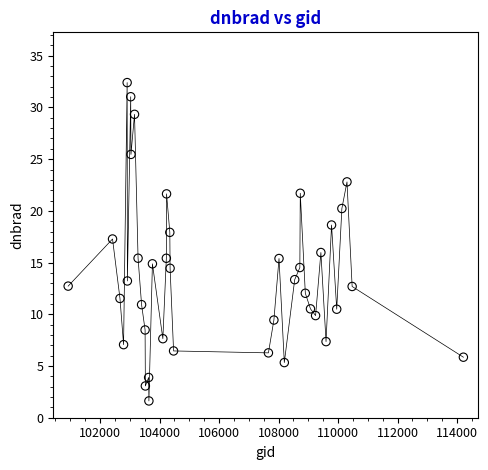

What is the range of X values (max minus min)?

13280.0